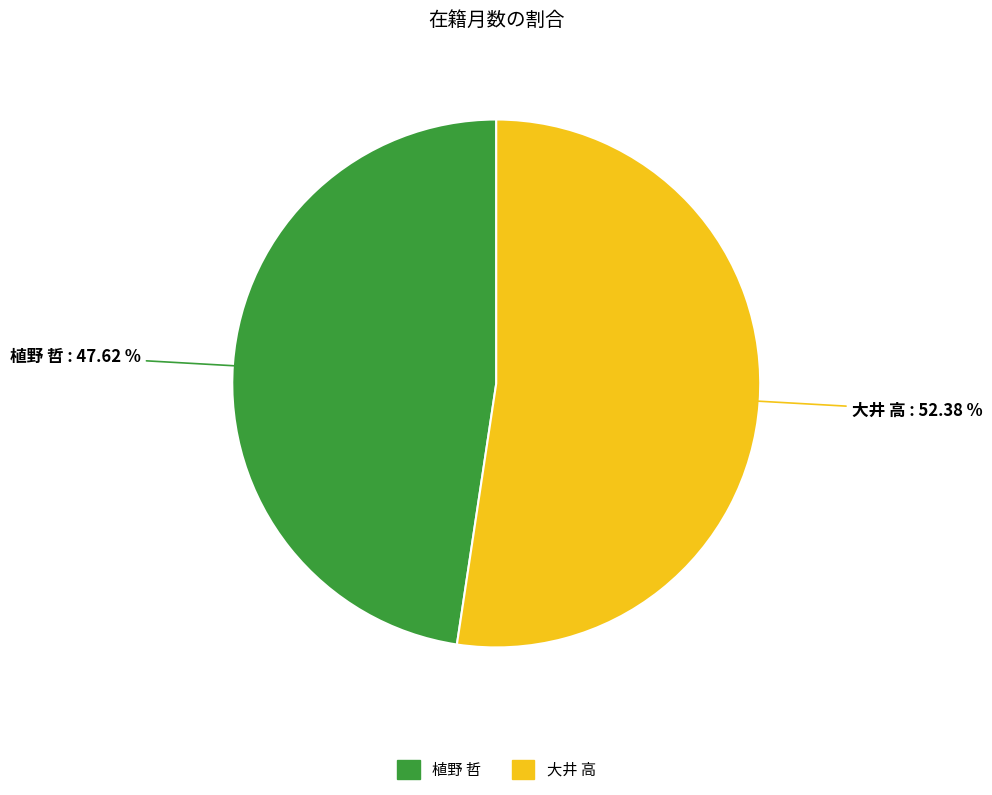

Is it true that 大井 高 is 40% of the pie?

False